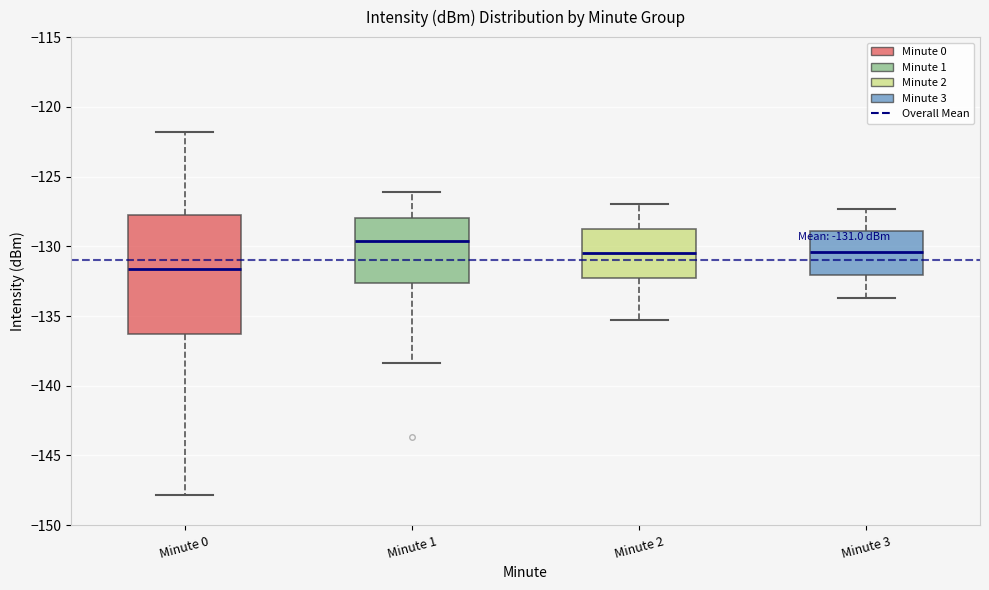

Comparing the boxes themselves (not the whiskers), which one is the tallest?

Minute 0